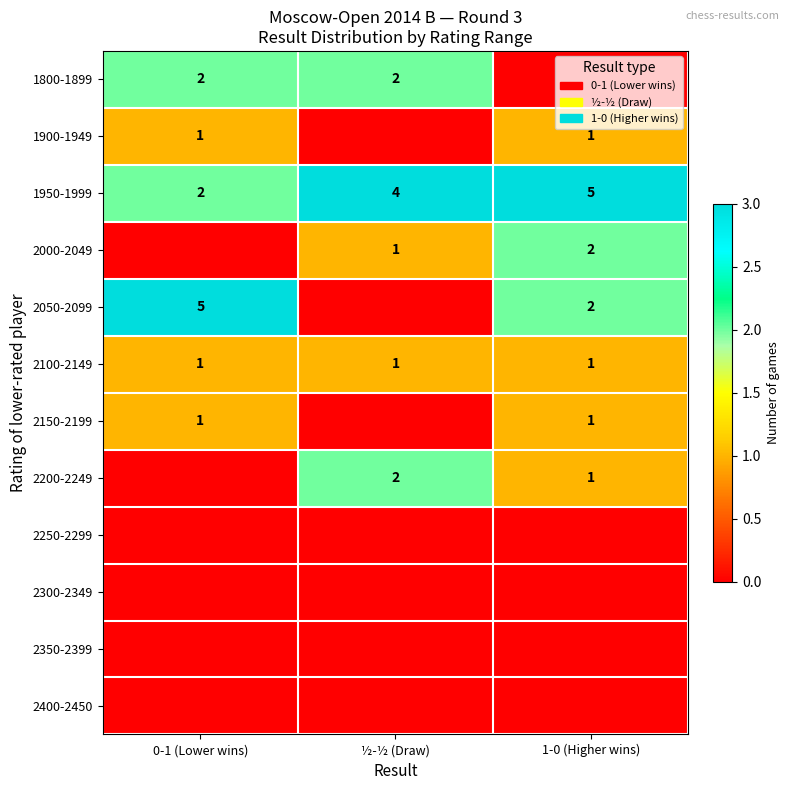

Rank the categories by 1950-1999 value from highest to lowest.

1-0 (Higher wins), ½-½ (Draw), 0-1 (Lower wins)